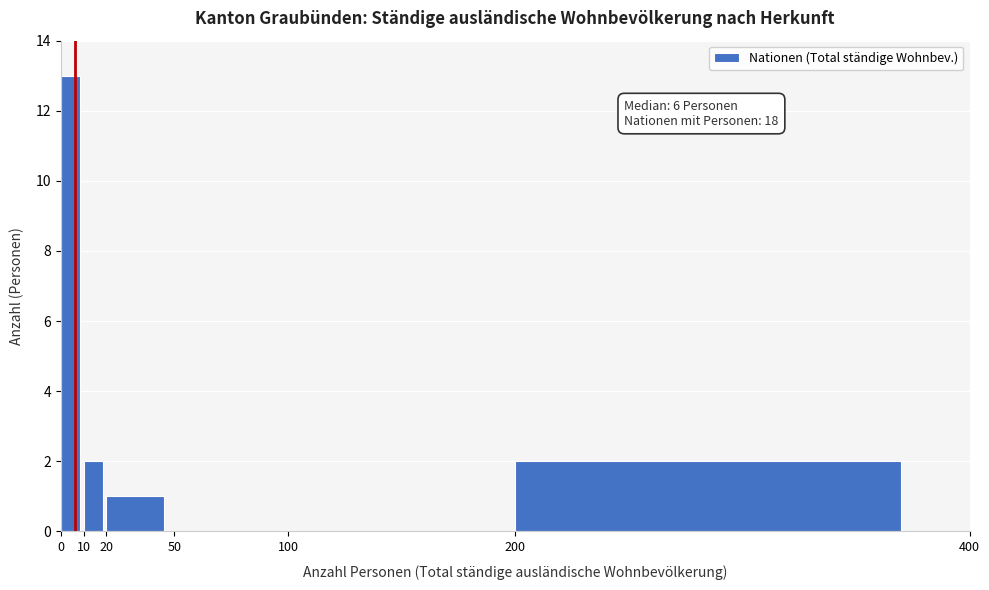

Over which range of the x-axis is the bar tallest?

0 to 10